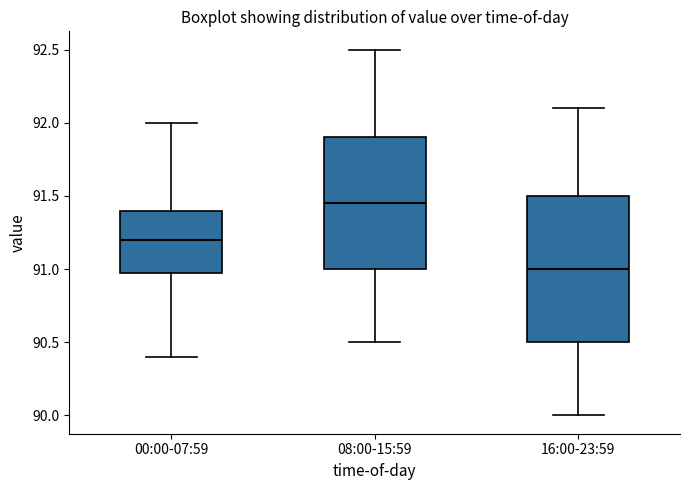

Where is the upper edge of the box for 08:00-15:59 on the y-axis? The values are not printed on the chart, so give them approximately, as read against the axis.

91.90